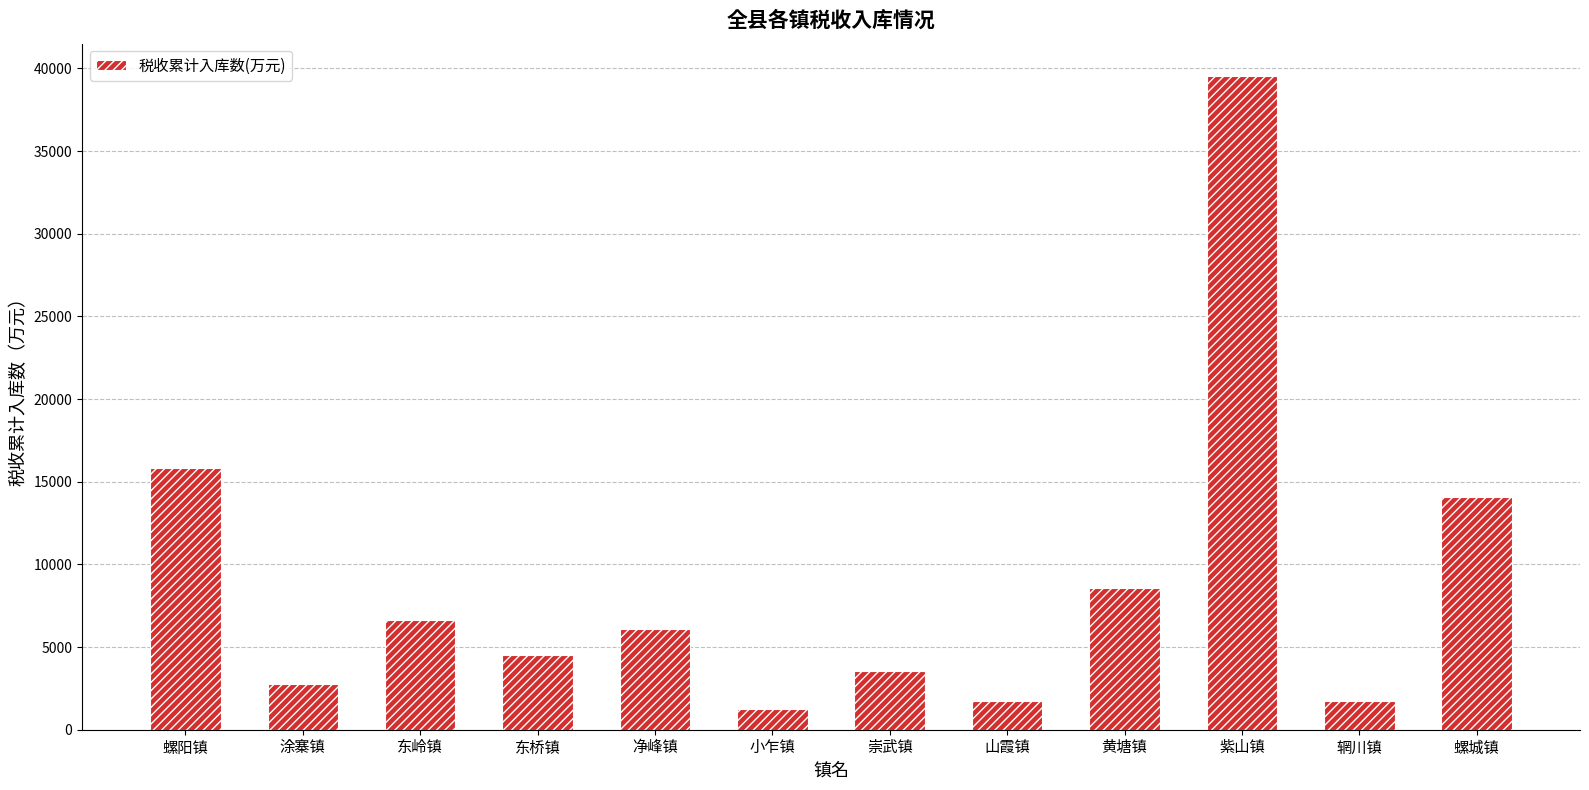

Between 涂寨镇 and 东岭镇, which is larger?

东岭镇